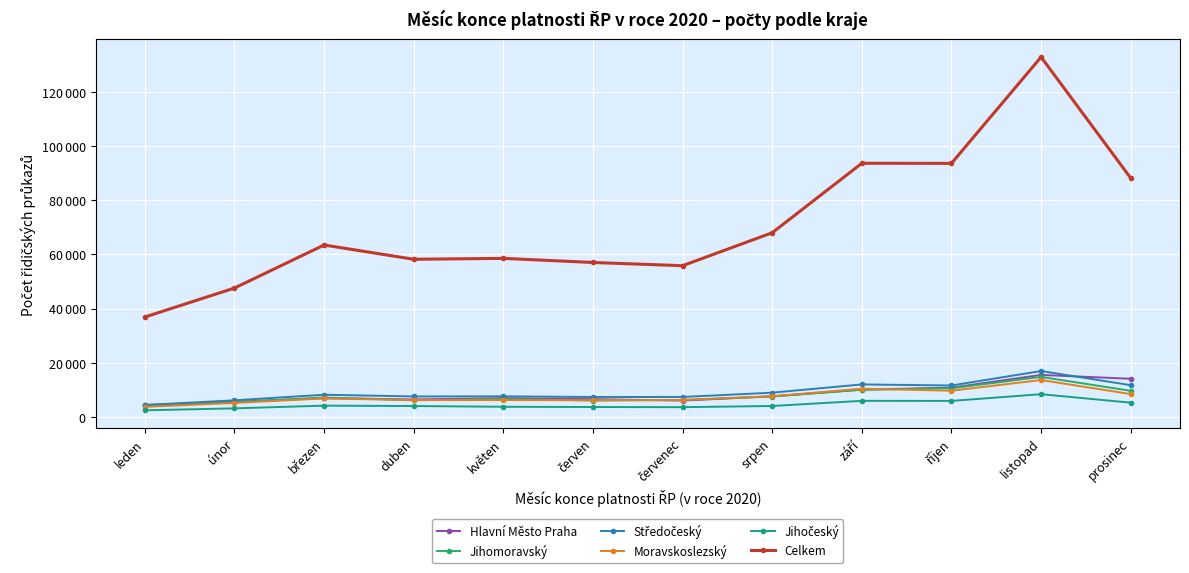

Does the chart have visible grid lines?

Yes